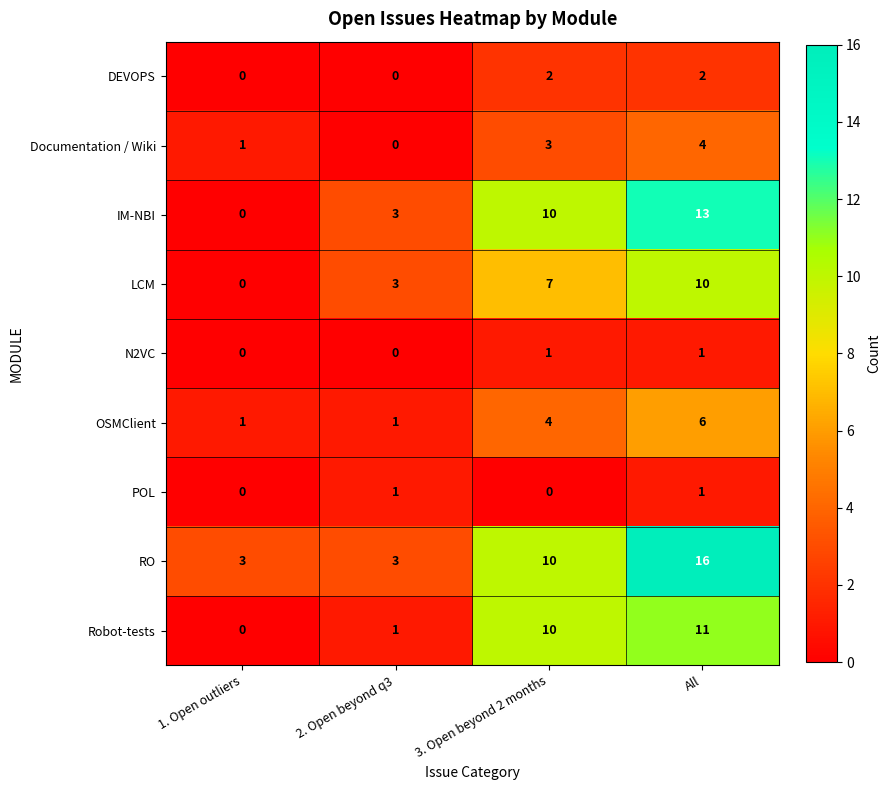

The Robot-tests series shows 15 at 3. Open beyond 2 months. True or false?

False